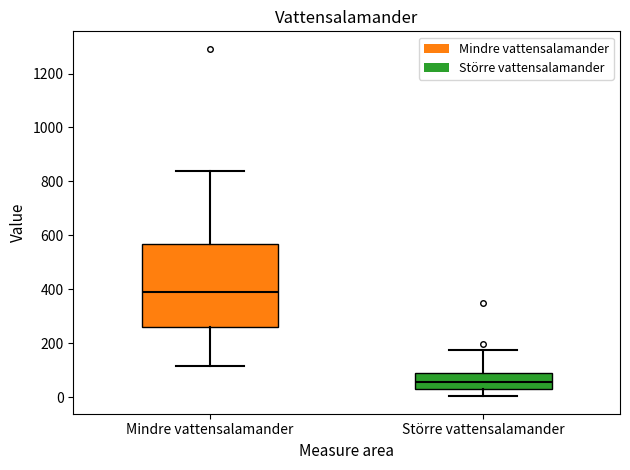

Reading left to right, transcribe this box plot: for each box, give where its median line is, the range the box spans, and where its two whiskers end, as read against the y-axis. The values are not printed on the chart, so give them approximately, as read against the axis.

Mindre vattensalamander: median 400, box 260 to 560, whiskers 120 to 840
Större vattensalamander: median 60, box 40 to 100, whiskers 0 to 180